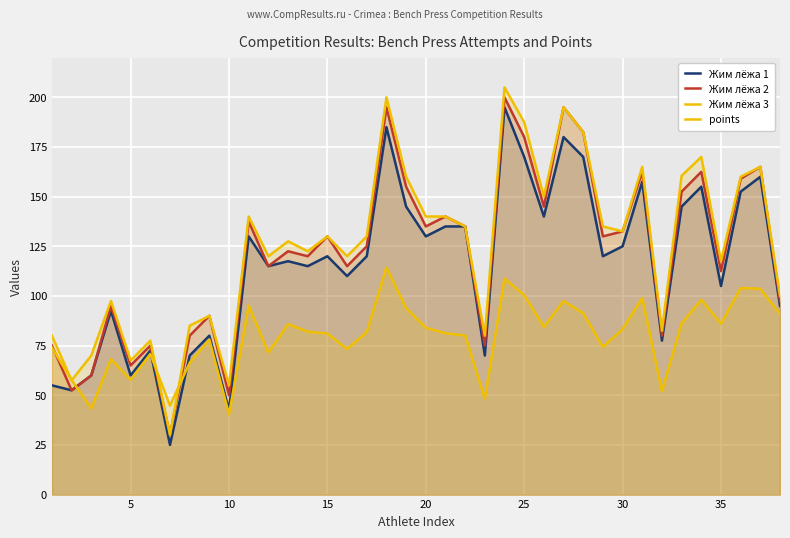

True or false: Жим лёжа 1 and Жим лёжа 2 intersect in this chart.

False